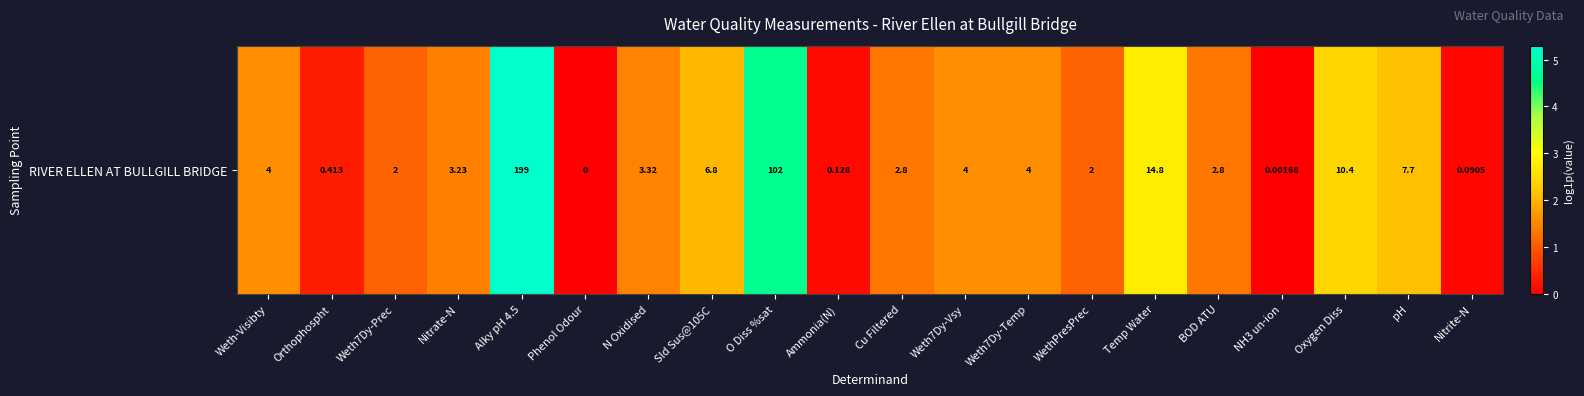

Where does the data first go above 1?

Weth-Visibty